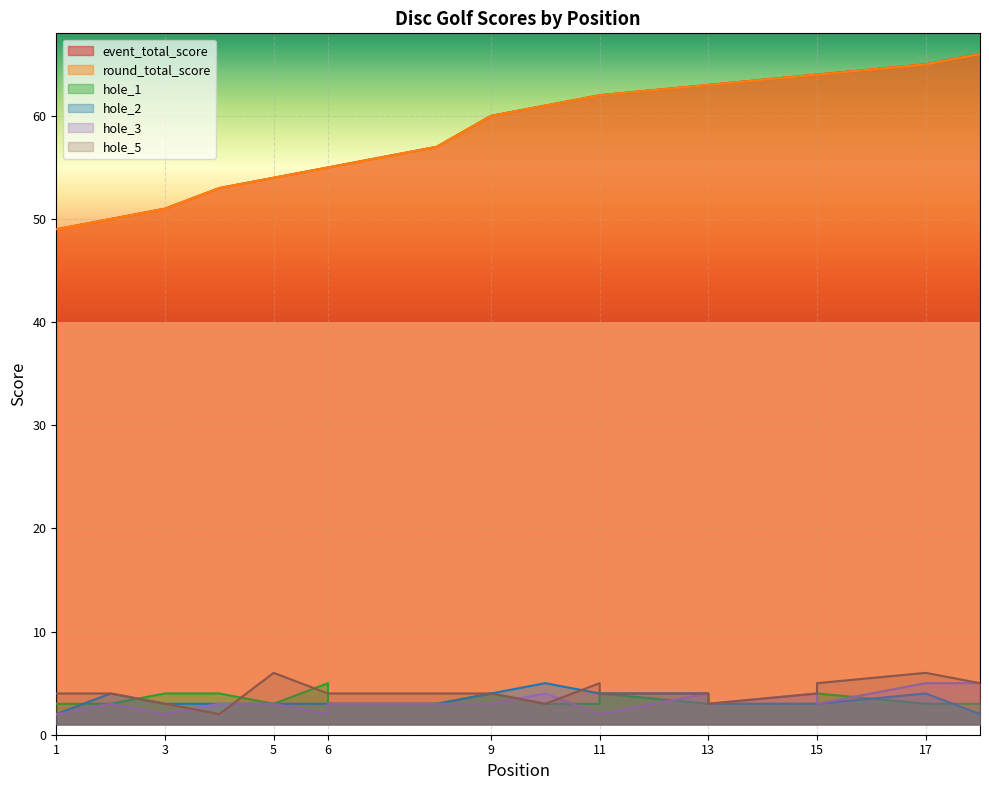

At which category is the sum across all series the highest?

17